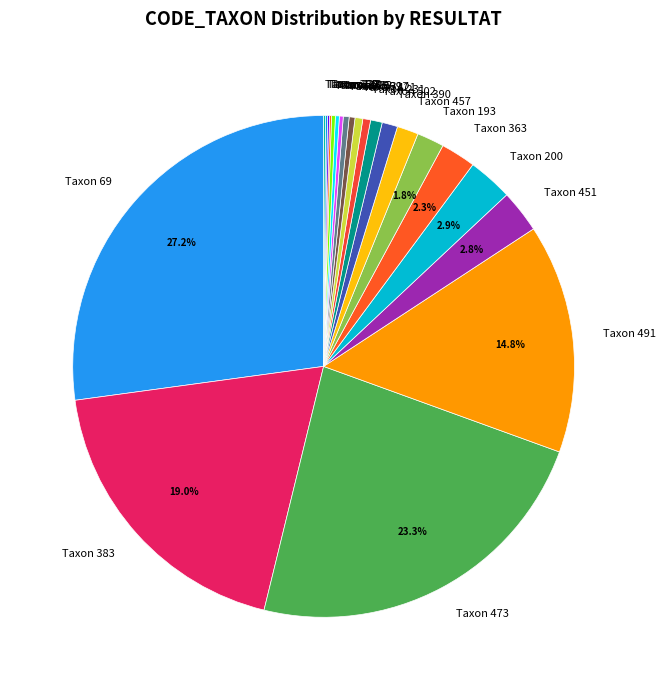

What percentage is NOT represented by Taxon 193?

98.2%